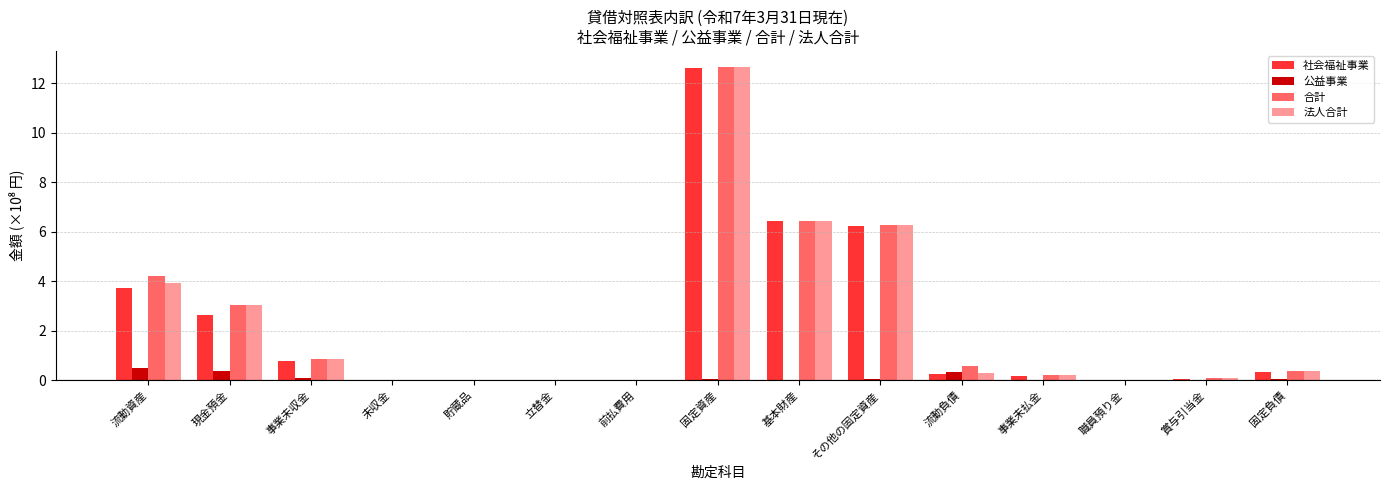

Is the value of 合計 at 固定資産 greater than the value of 法人合計 at 前払費用?

Yes